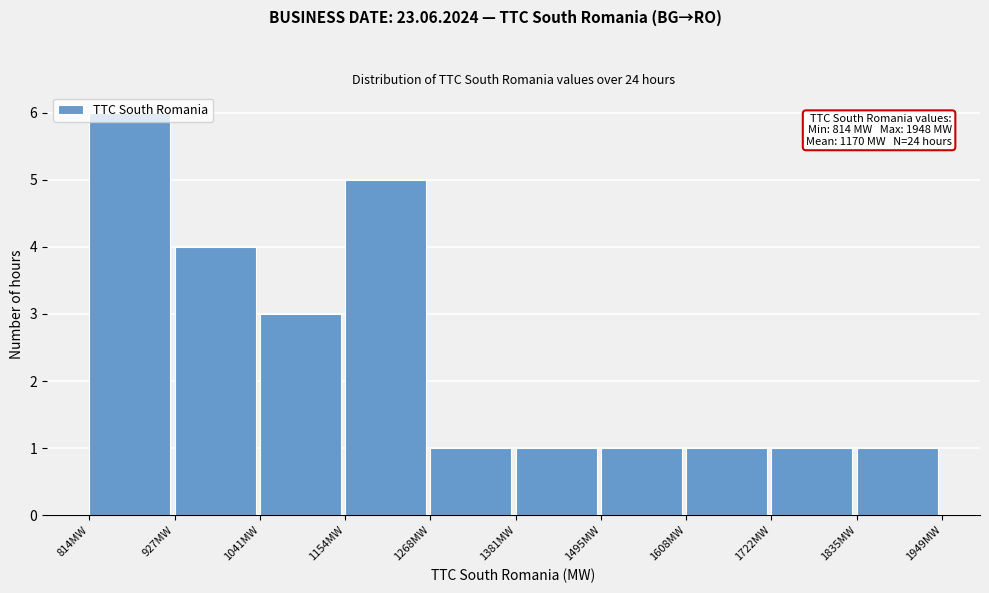

Which range on the x-axis has the tallest bar?

820 to 920